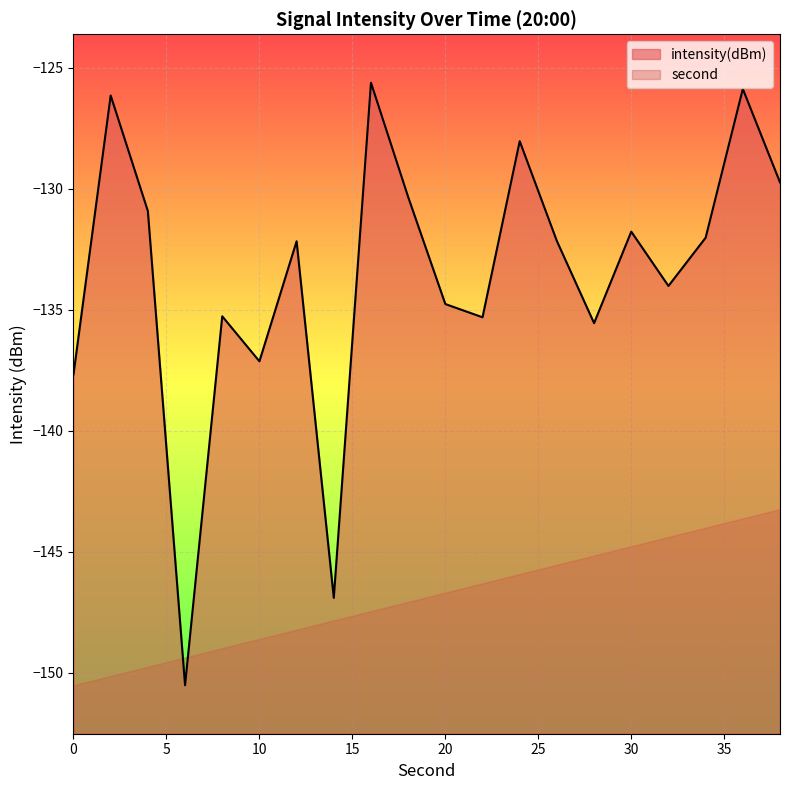

At which category does the chart reach its peak across all series?

16